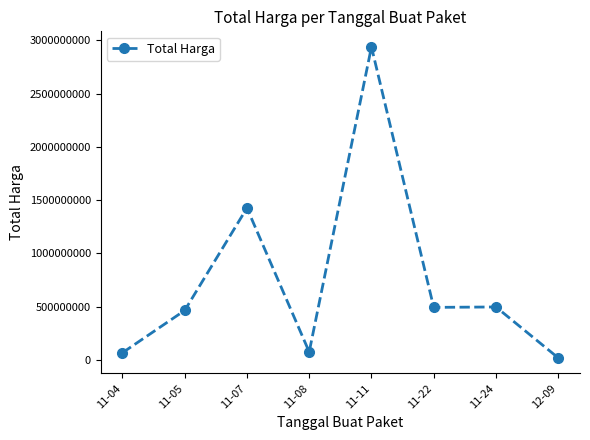

What is the label of the 7th point from the right?

11-05